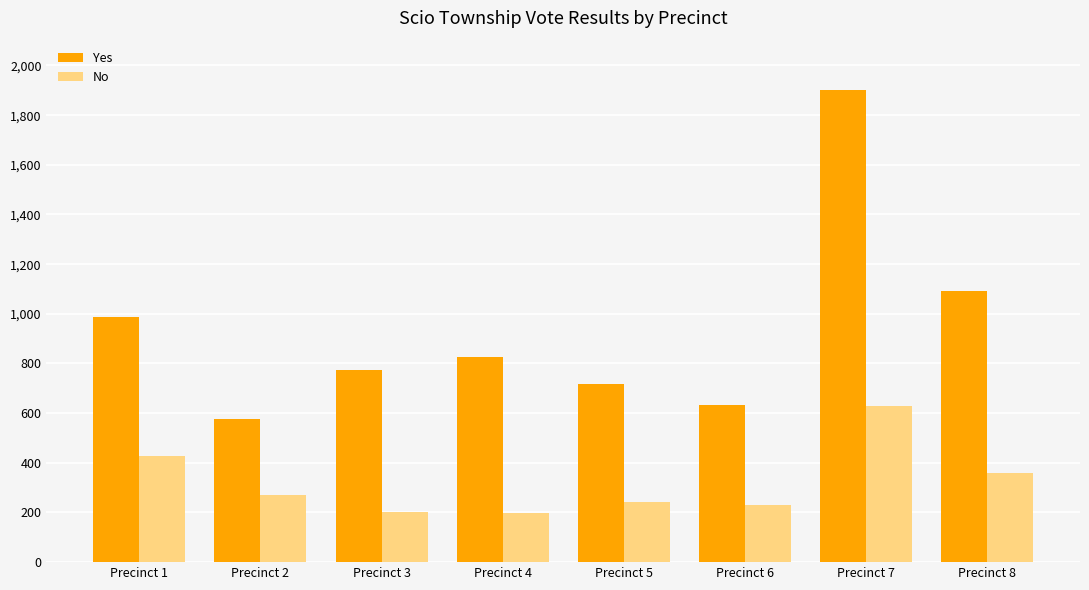

What is the difference between the highest and lowest values at Precinct 8?

734